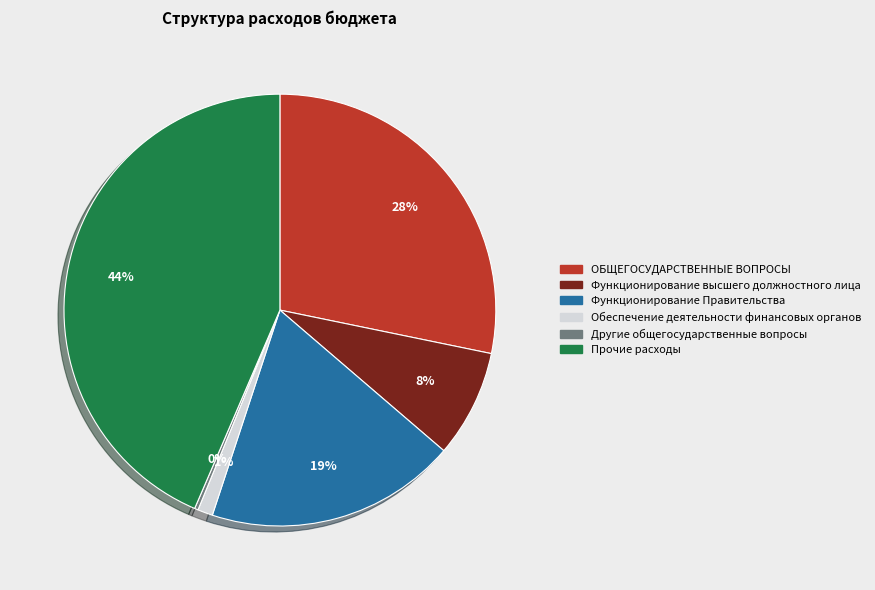

The Обеспечение деятельности финансовых органов slice represents 1% of the pie. True or false?

True